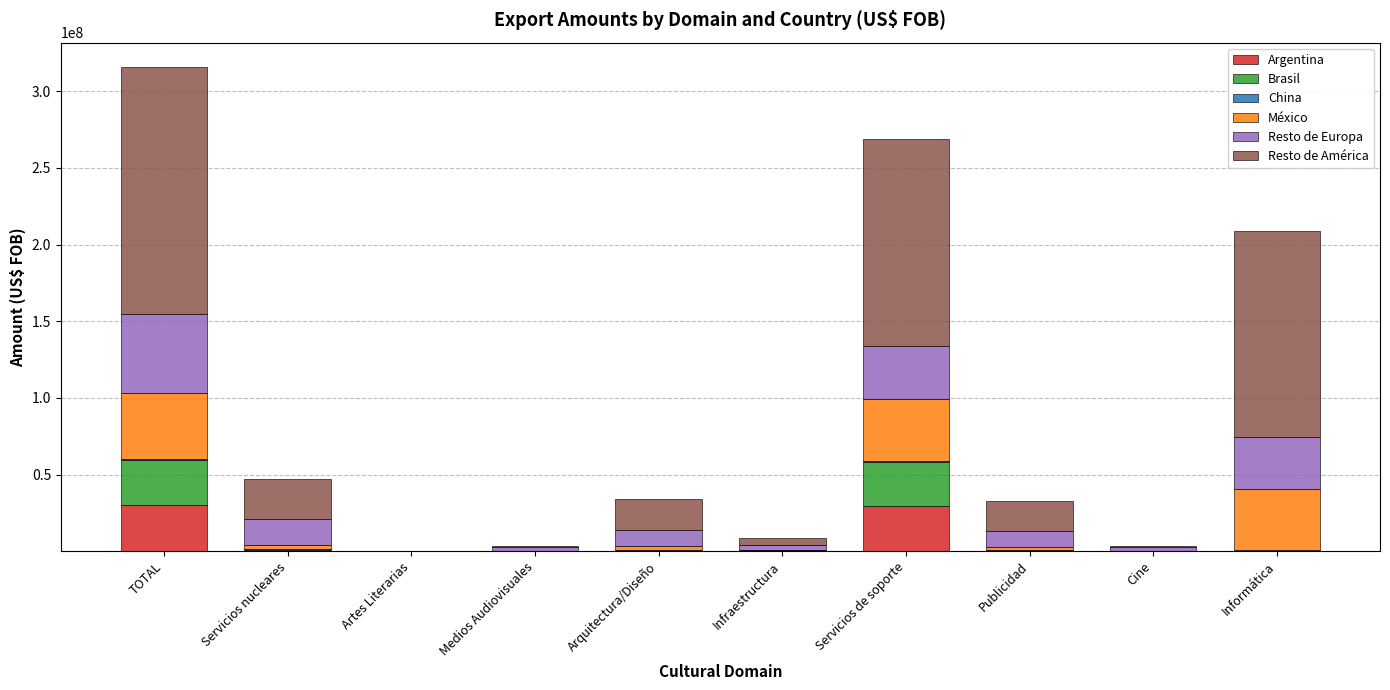

How many distinct data groups are displayed?

6